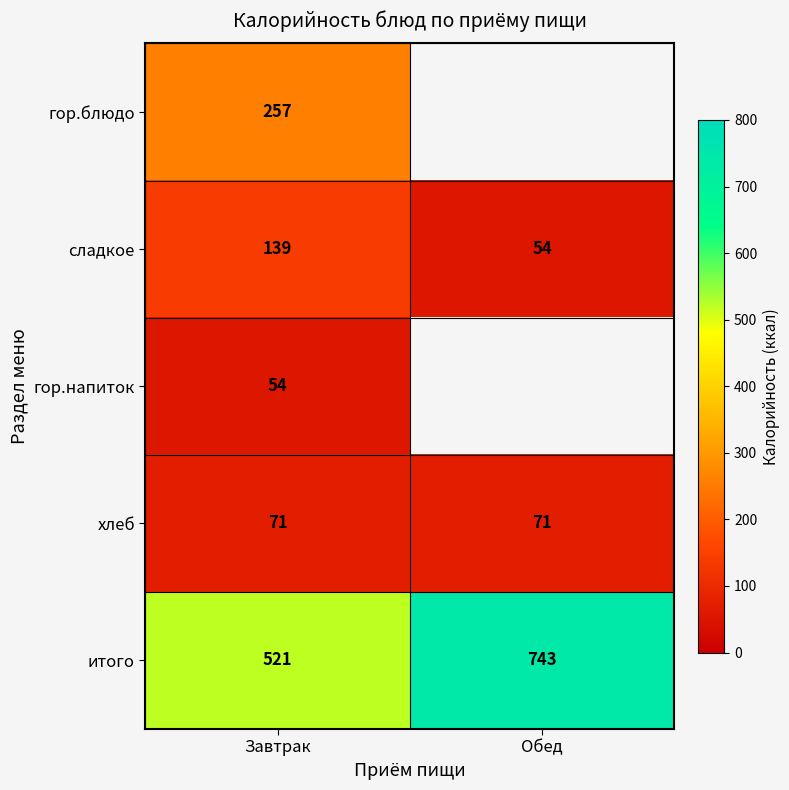

What is the lowest value of the сладкое series?

54